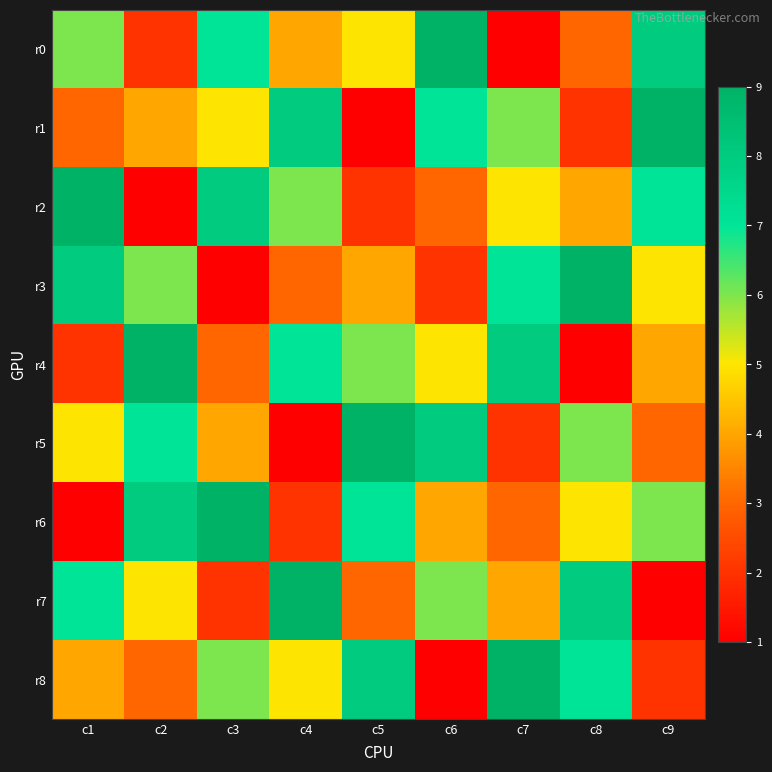

Which label corresponds to the smallest value in the chart?

c7